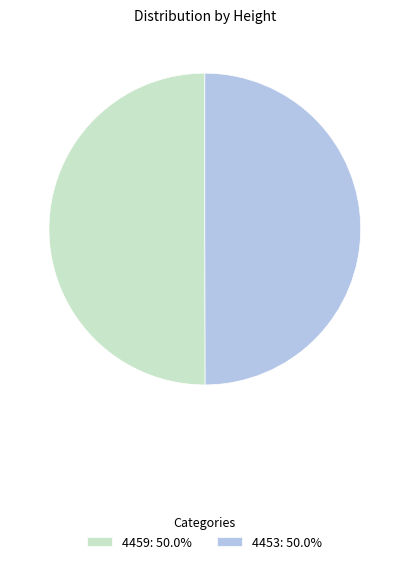

Combined, do 4453: 50.0% and 4459: 50.0% account for over 50%?

Yes